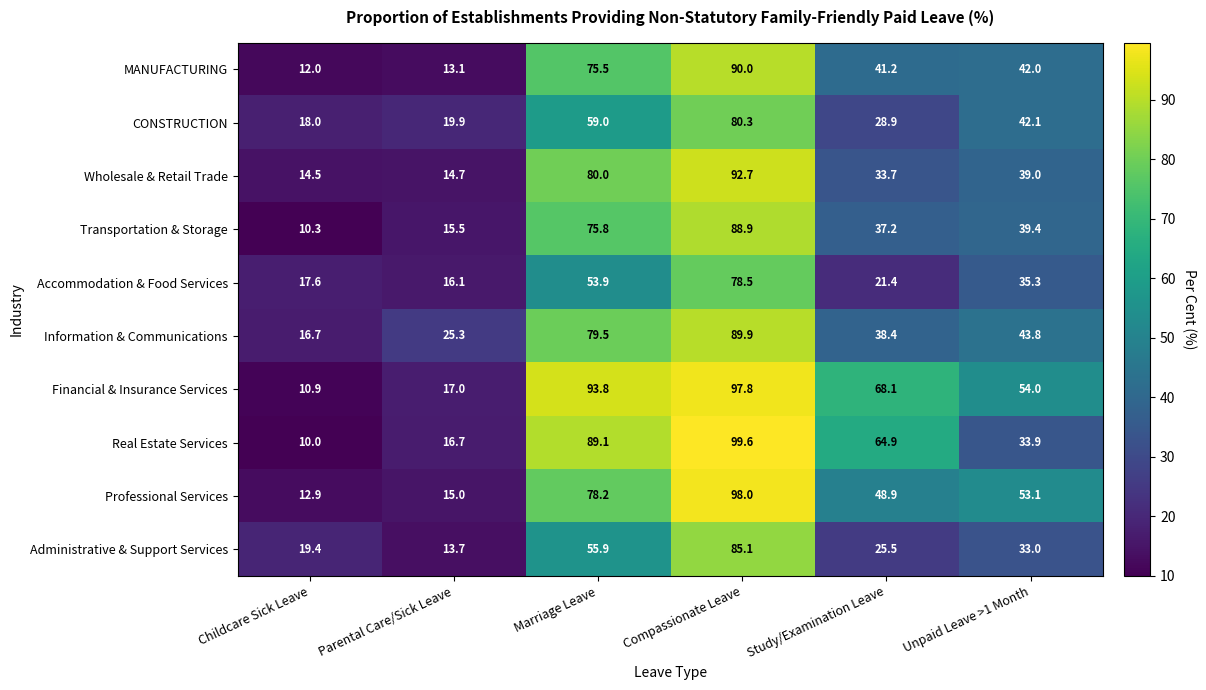

What is the average value of the Information & Communications series?

48.9